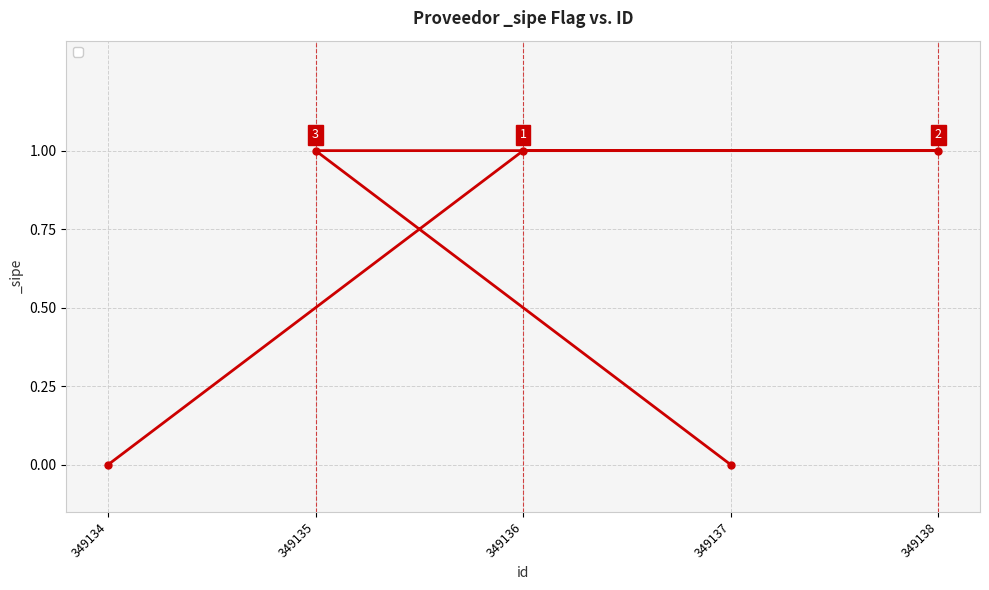

True or false: the data shows 0 at 349135.

False